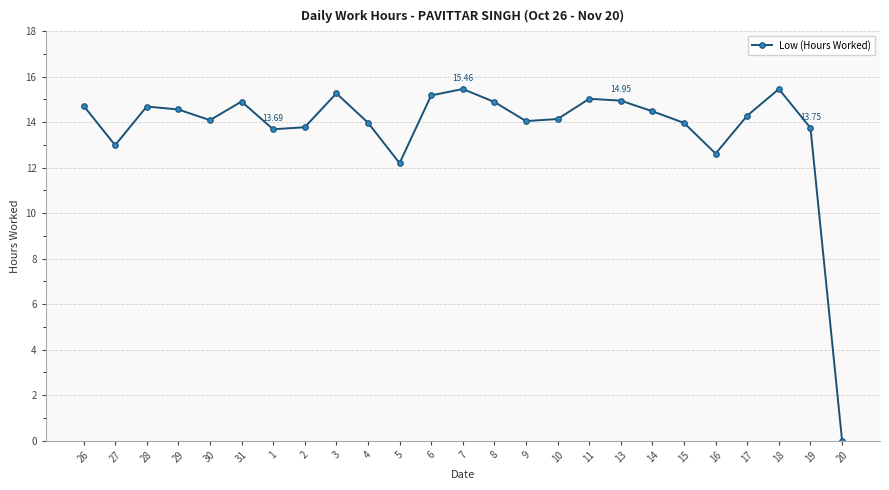

What is the change in value from 28 to 5?

-2.5